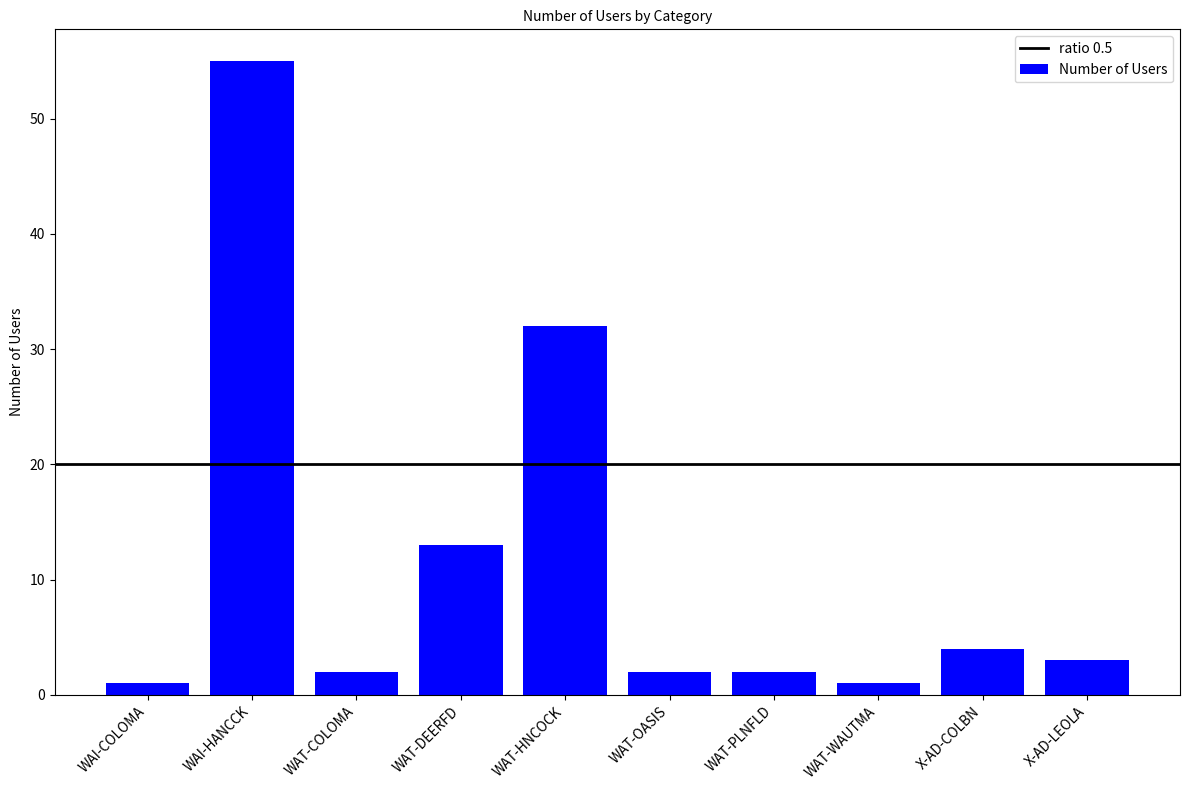

What is the change in value from WAI-COLOMA to WAT-COLOMA?

+1